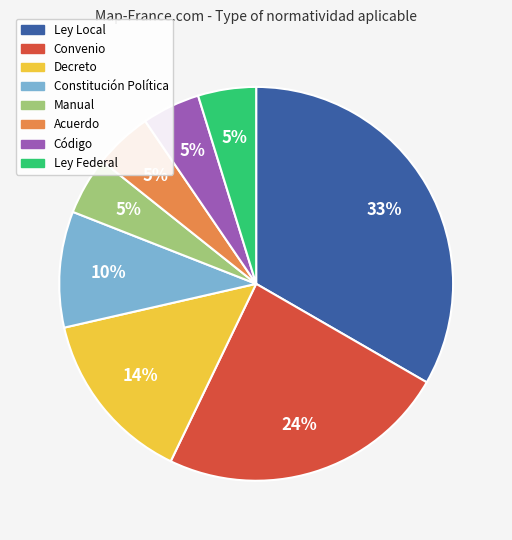

The Código slice represents 5% of the pie. True or false?

True